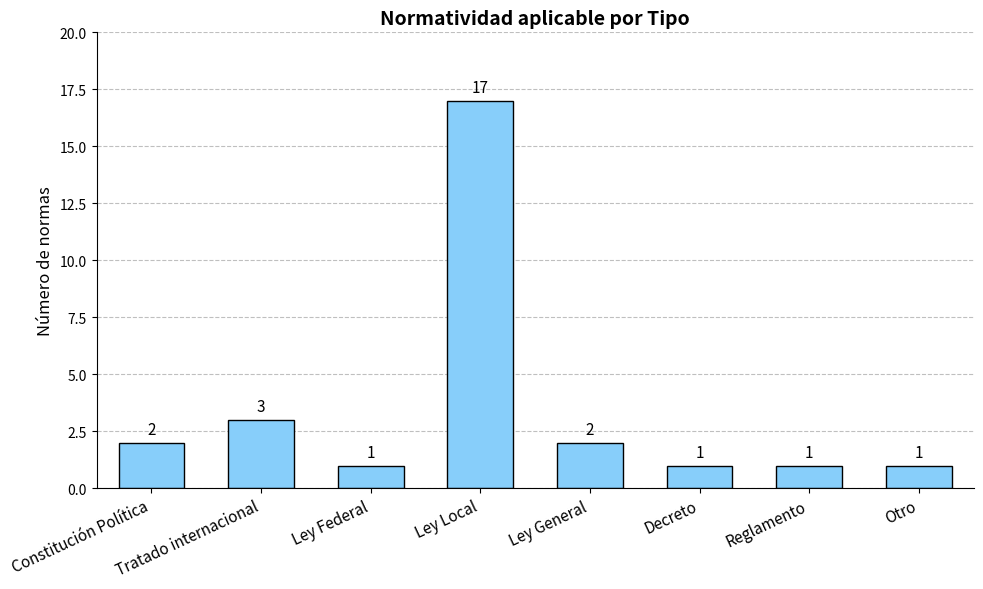

Does the chart contain stacked bars?

No